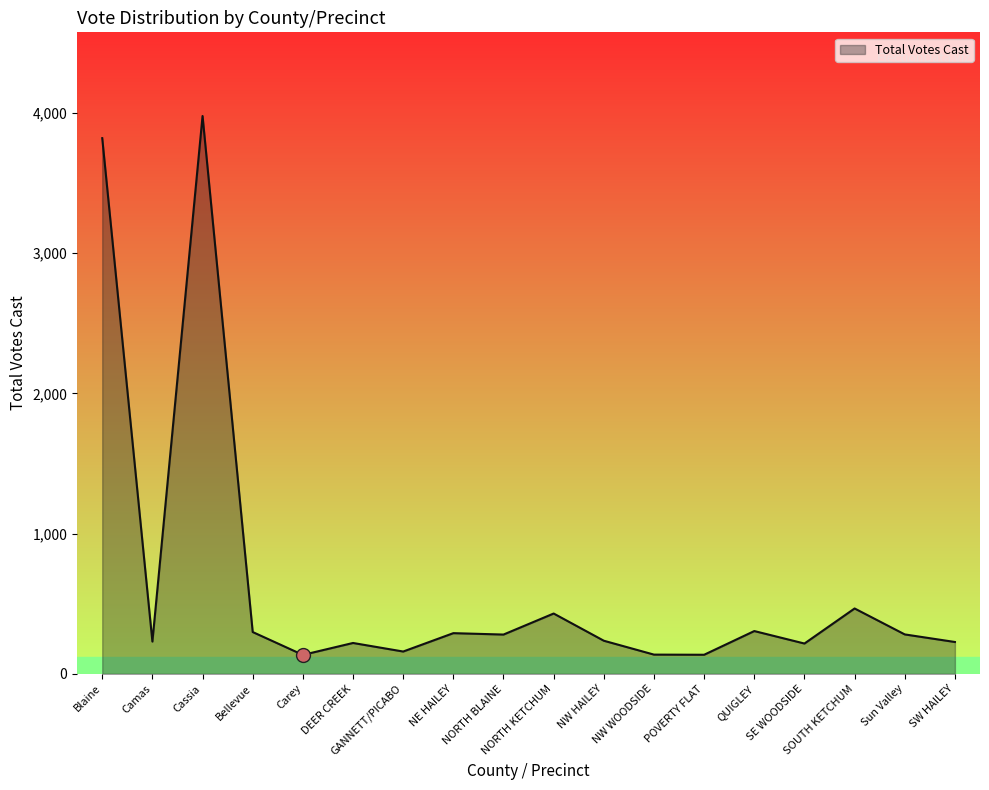

What is the change in value from Cassia to NE HAILEY?

-3687